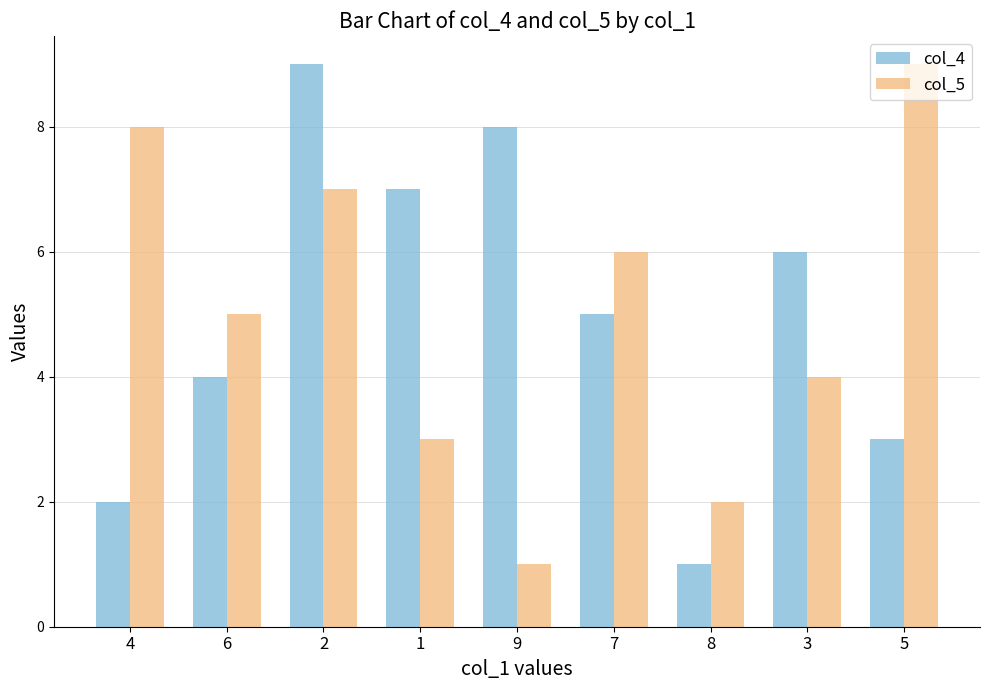

What are all the series names shown in the legend?

col_4, col_5